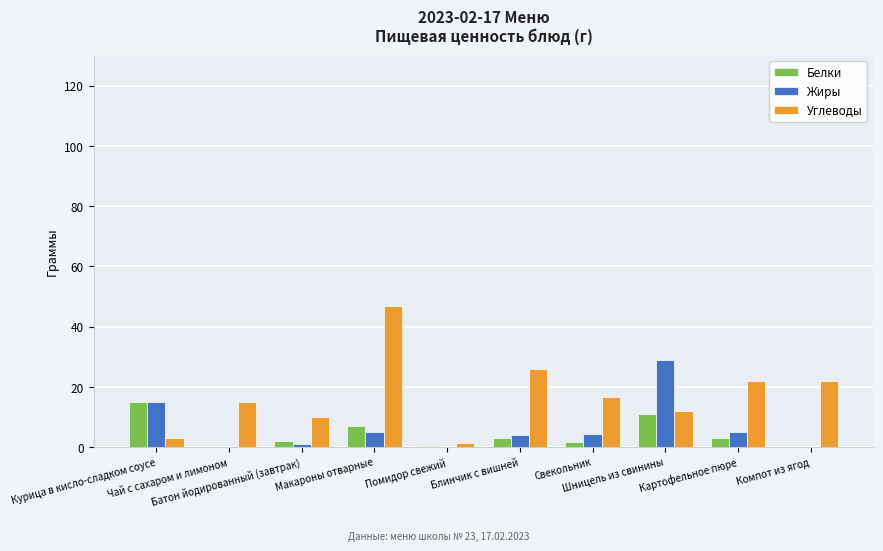

What is the maximum value shown in the chart?

47.0